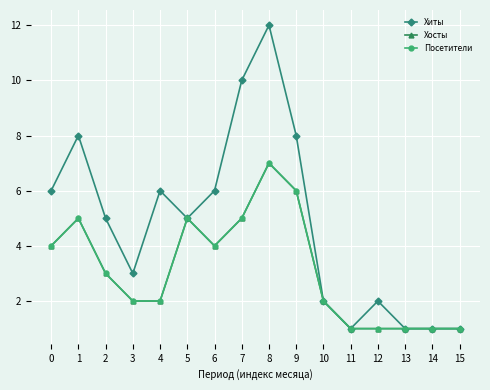

What is the approximate value of Посетители at 6?

4